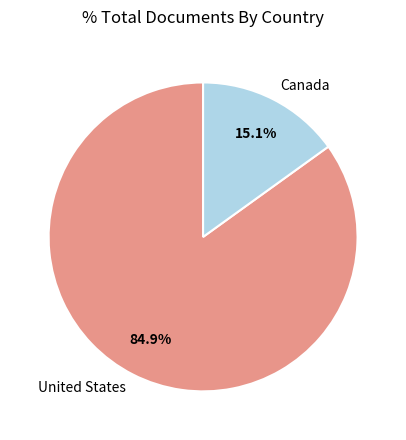

Is there any slice that represents more than half of the pie?

Yes